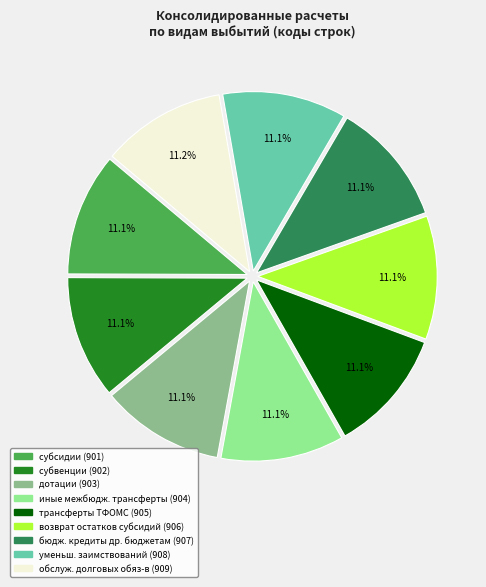

Is there a majority slice in this chart?

No